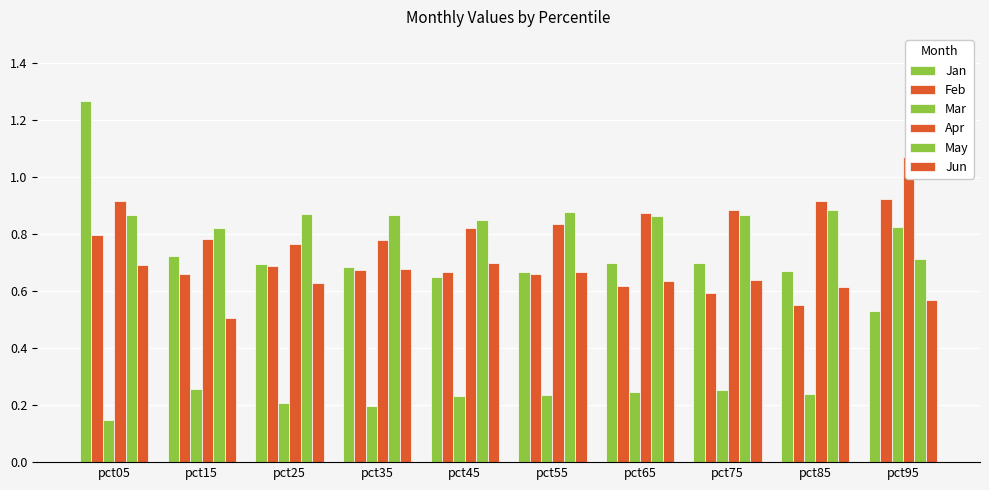

True or false: Feb has a value of 0.2 at pct45.

False